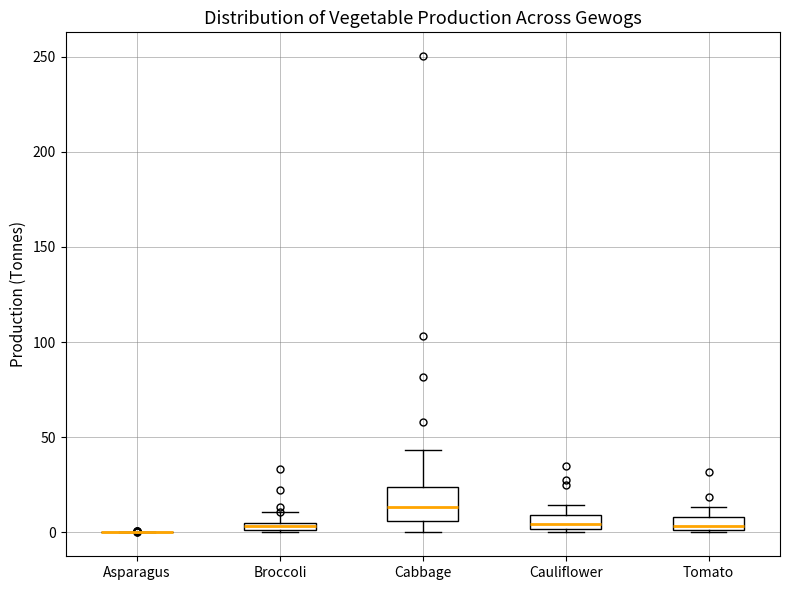

Comparing the boxes themselves (not the whiskers), which one is the tallest?

Cabbage